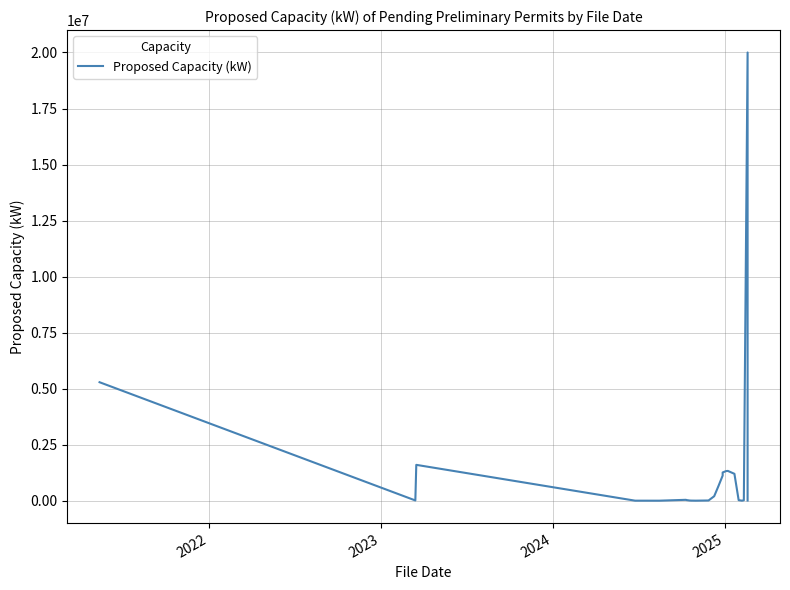

How many data points are above 30000?

11